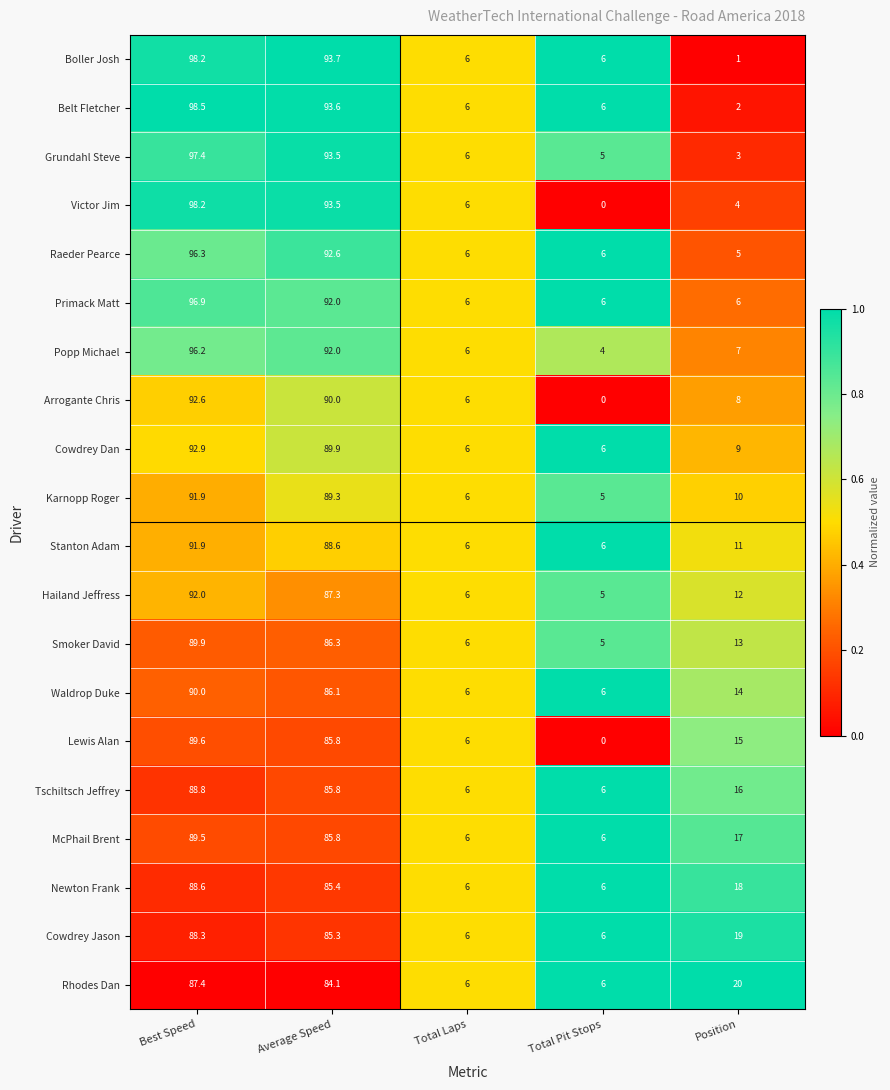

Which category has the highest value in the Cowdrey Dan series?

Best Speed